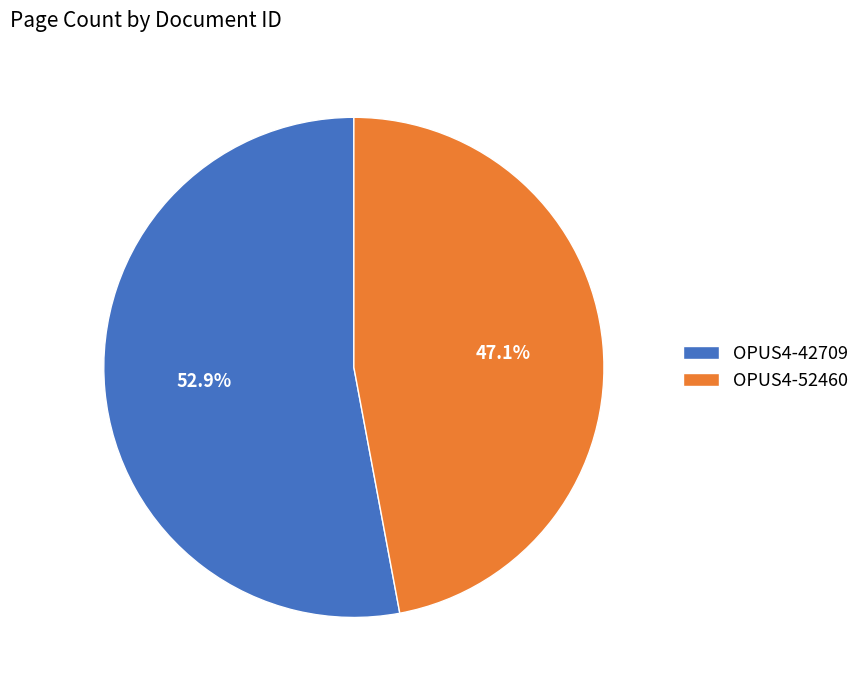

Rank the categories by value from highest to lowest.

OPUS4-42709, OPUS4-52460